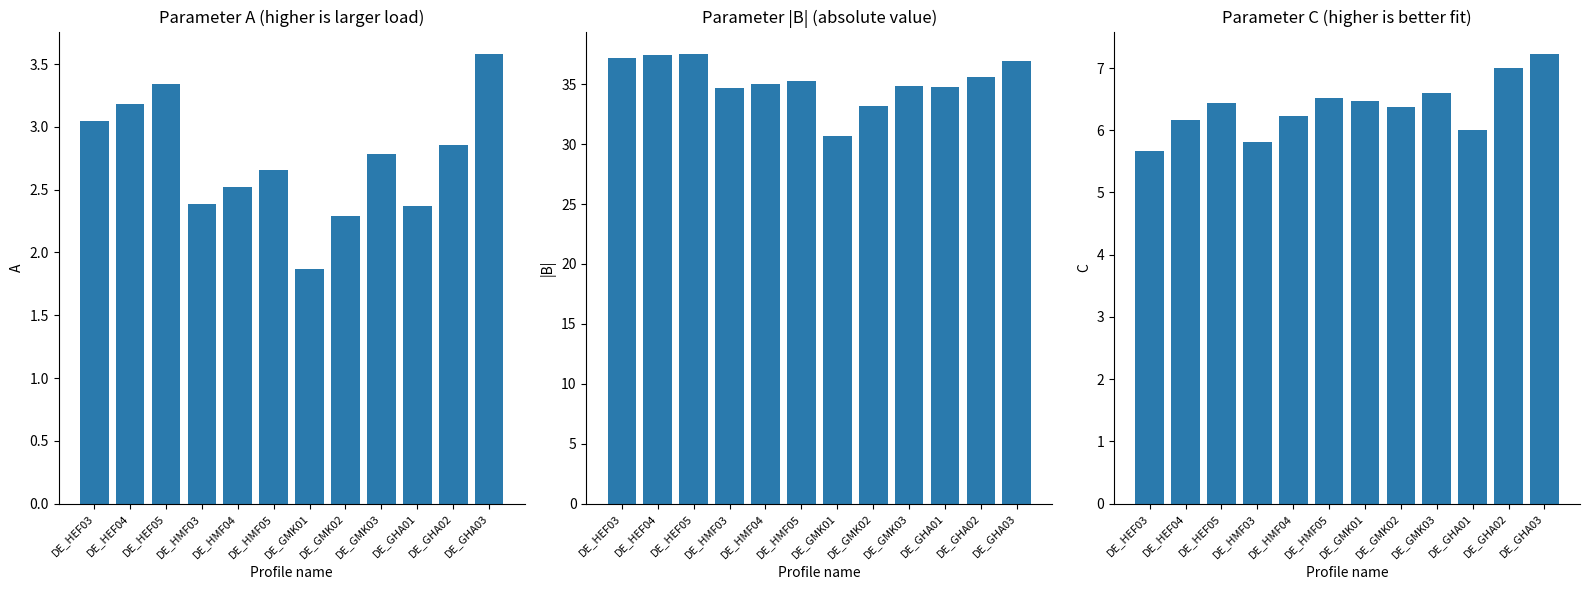

Reading left to right, what are all the values shown in this chart?

A: DE_HEF03=3.0	DE_HEF04=3.2	DE_HEF05=3.3	DE_HMF03=2.4	DE_HMF04=2.5	DE_HMF05=2.7	DE_GMK01=1.9	DE_GMK02=2.3	DE_GMK03=2.8	DE_GHA01=2.4	DE_GHA02=2.9	DE_GHA03=3.6
|B|: DE_HEF03=37.2	DE_HEF04=37.4	DE_HEF05=37.5	DE_HMF03=34.7	DE_HMF04=35.0	DE_HMF05=35.3	DE_GMK01=30.7	DE_GMK02=33.1	DE_GMK03=34.9	DE_GHA01=34.8	DE_GHA02=35.6	DE_GHA03=37.0
C: DE_HEF03=5.7	DE_HEF04=6.2	DE_HEF05=6.4	DE_HMF03=5.8	DE_HMF04=6.2	DE_HMF05=6.5	DE_GMK01=6.5	DE_GMK02=6.4	DE_GMK03=6.6	DE_GHA01=6.0	DE_GHA02=7.0	DE_GHA03=7.2